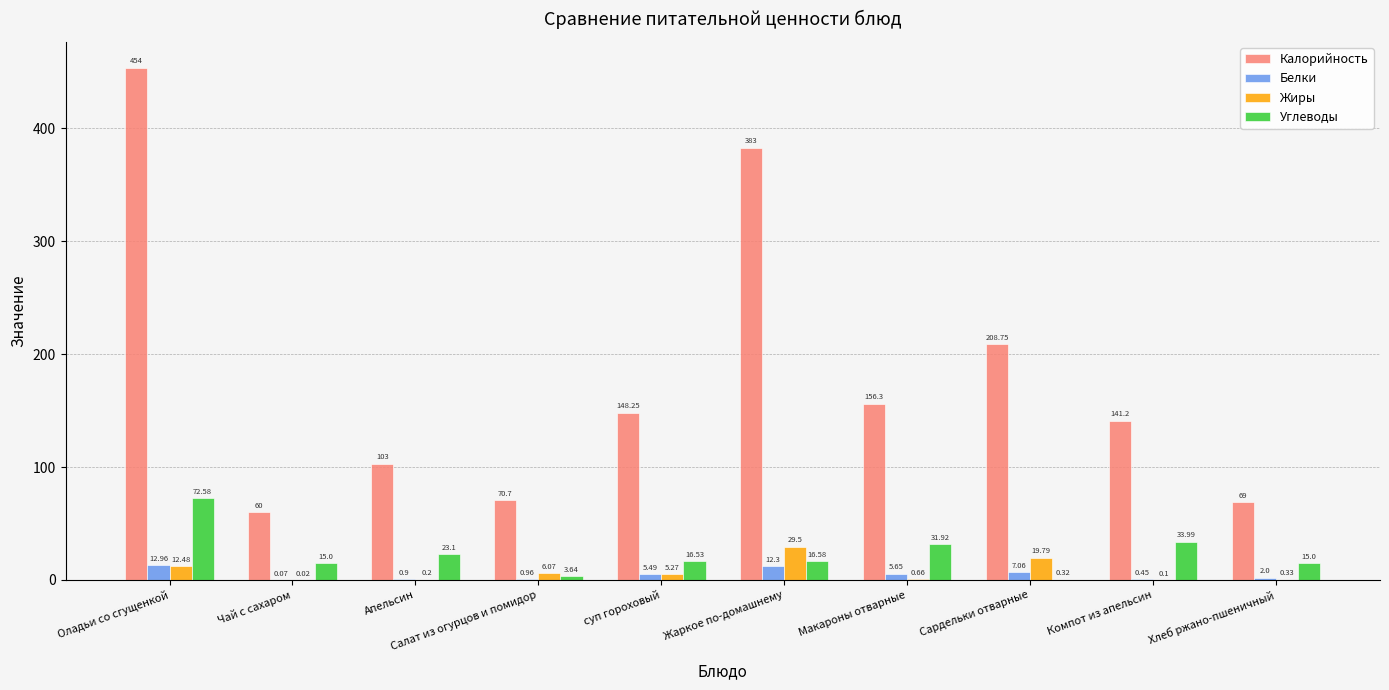

Which series has the largest total across all categories?

Калорийность